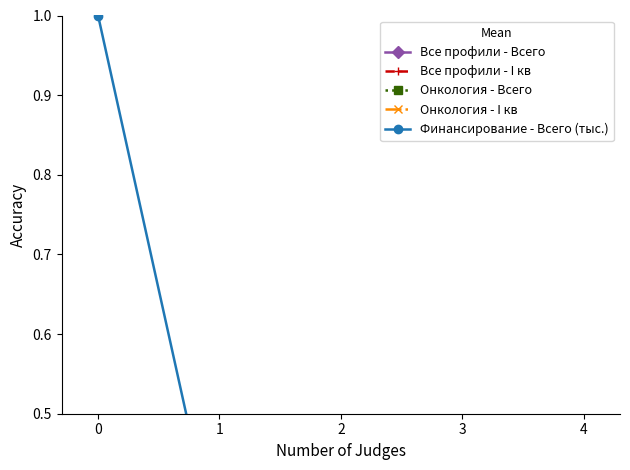

What are all the series names shown in the legend?

Все профили - Всего, Все профили - I кв, Онкология - Всего, Онкология - I кв, Финансирование - Всего (тыс.)